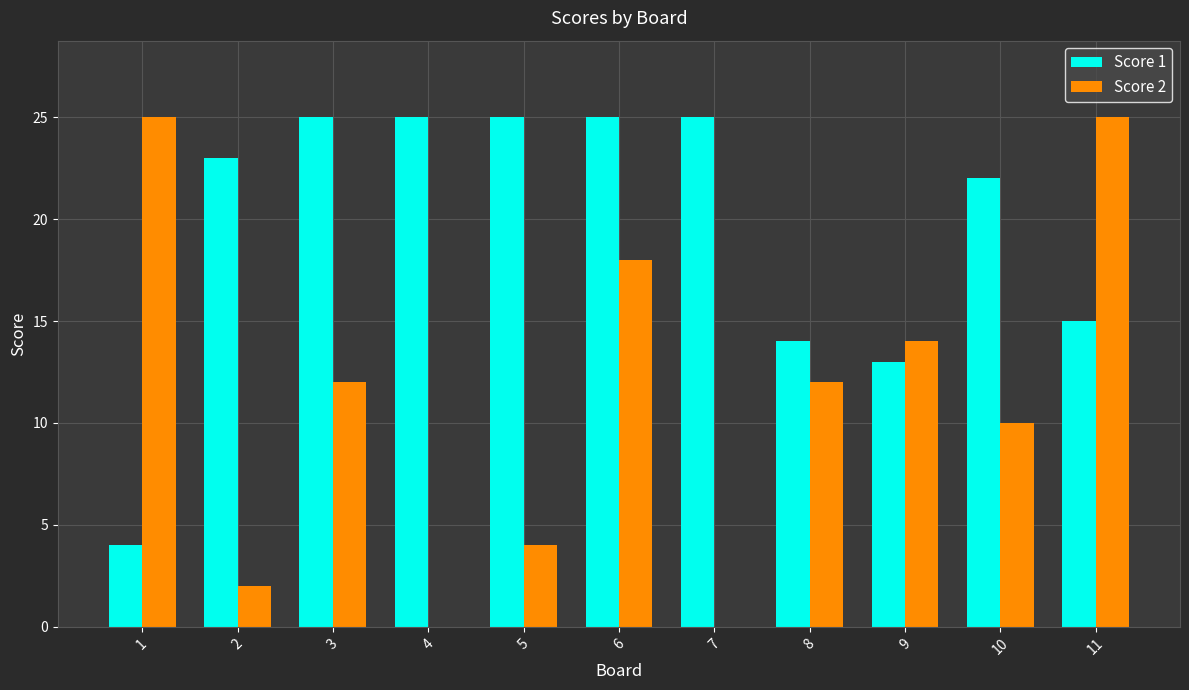

The value of Score 2 at 4 is 0. True or false?

True